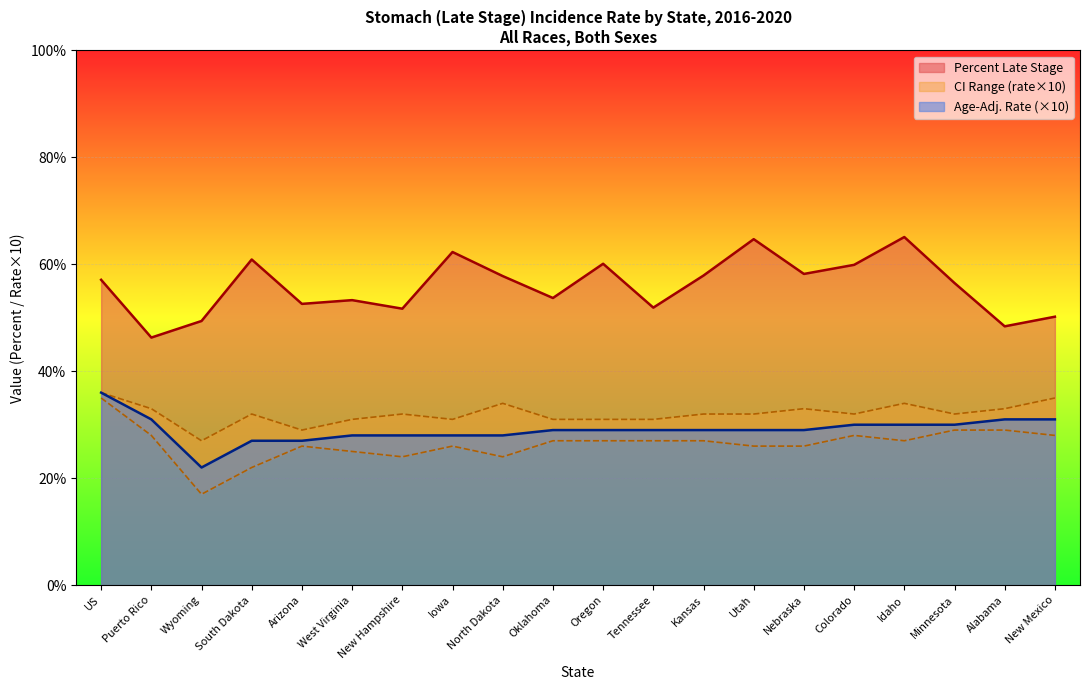

What is the average value?

55.9